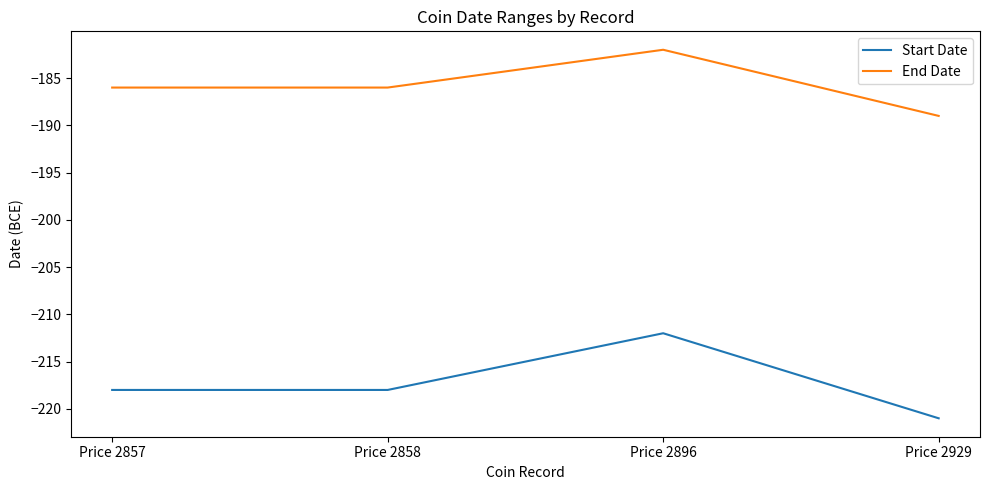

List the series in order of their overall mean, highest first.

End Date, Start Date